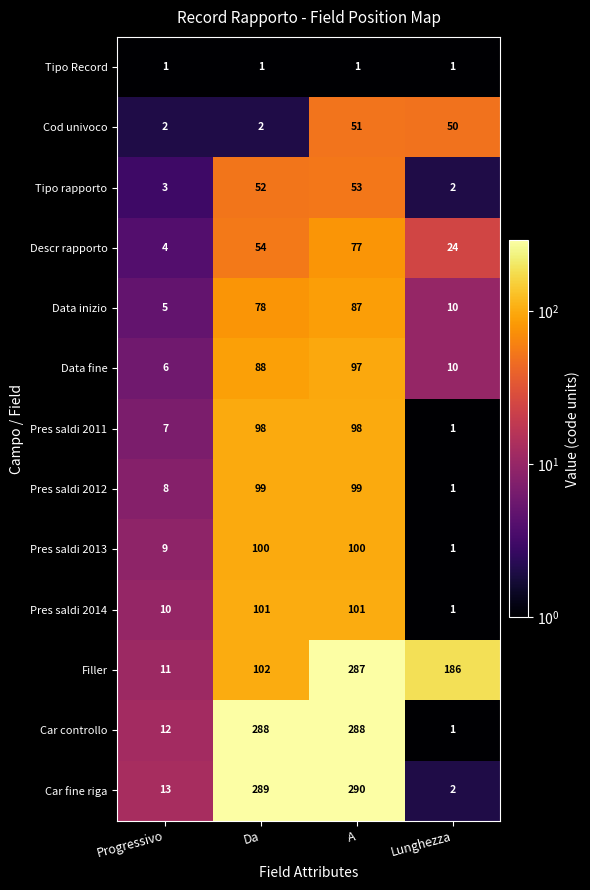

How many series are shown in this chart?

13